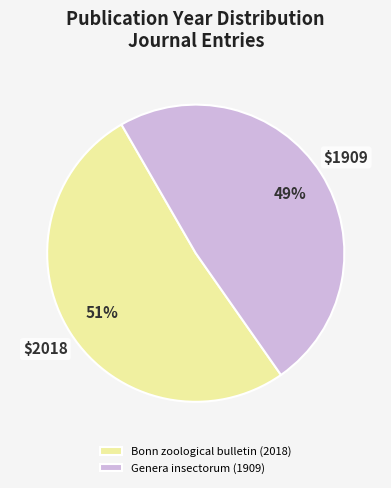

True or false: Bonn zoological bulletin (2018) accounts for 57% of the total.

False